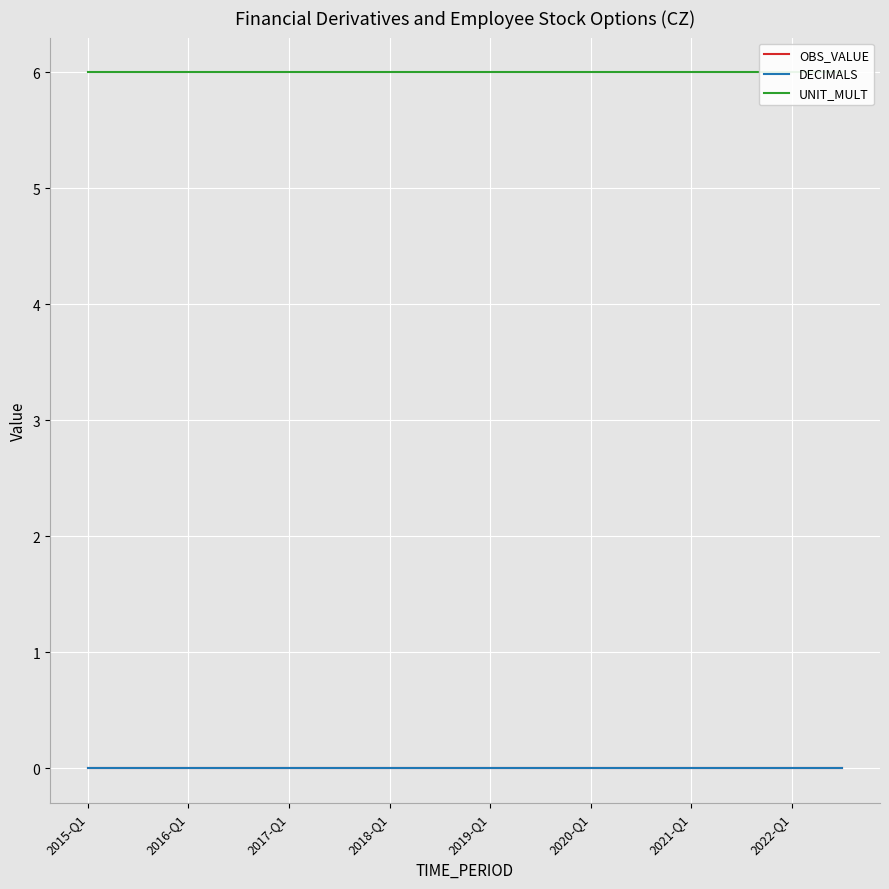

Which series has the largest total across all categories?

UNIT_MULT